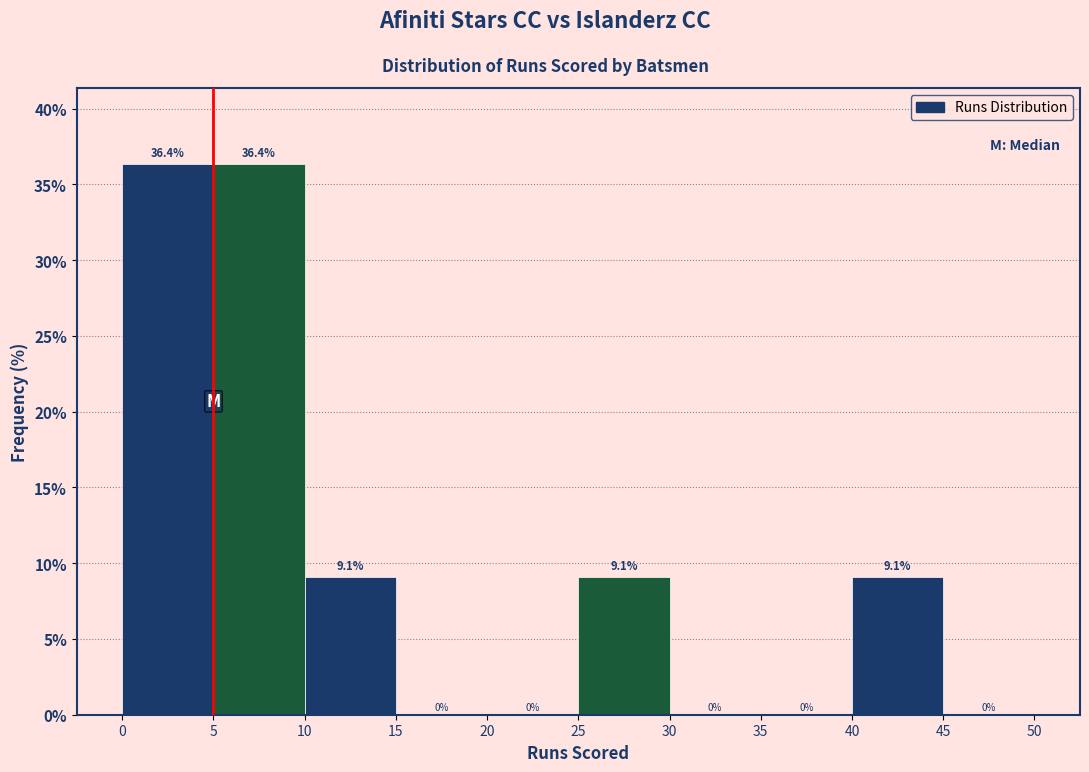

Reading left to right, transcribe this chart: for each bar, give the range it covers on the x-axis and its height.

0 to 5: 36.4
5 to 10: 36.4
10 to 15: 9.1
15 to 20: 0.0
20 to 25: 0.0
25 to 30: 9.1
30 to 35: 0.0
35 to 40: 0.0
40 to 45: 9.1
45 to 50: 0.0